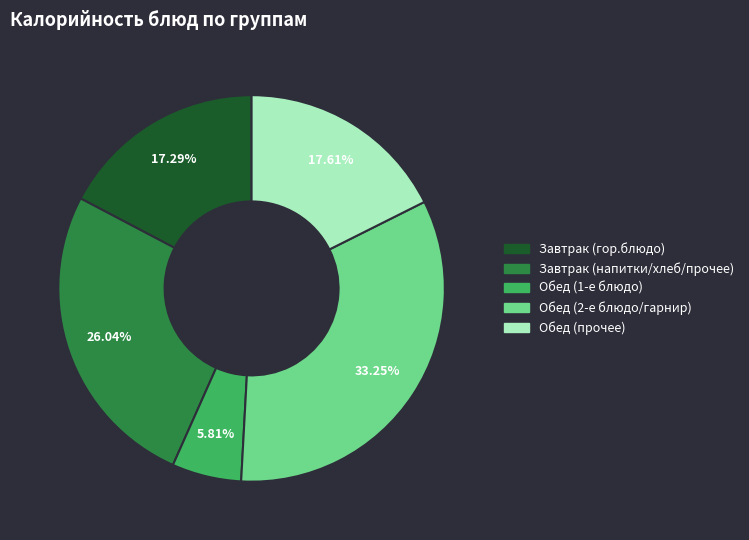

Is there a majority slice in this chart?

No